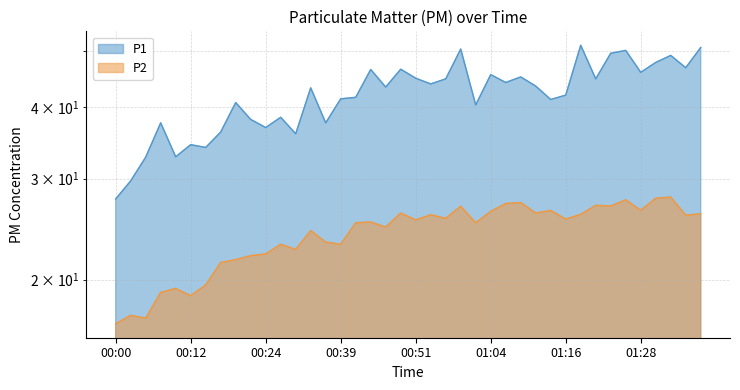

What is the total value across all series at 00:19?

62.4